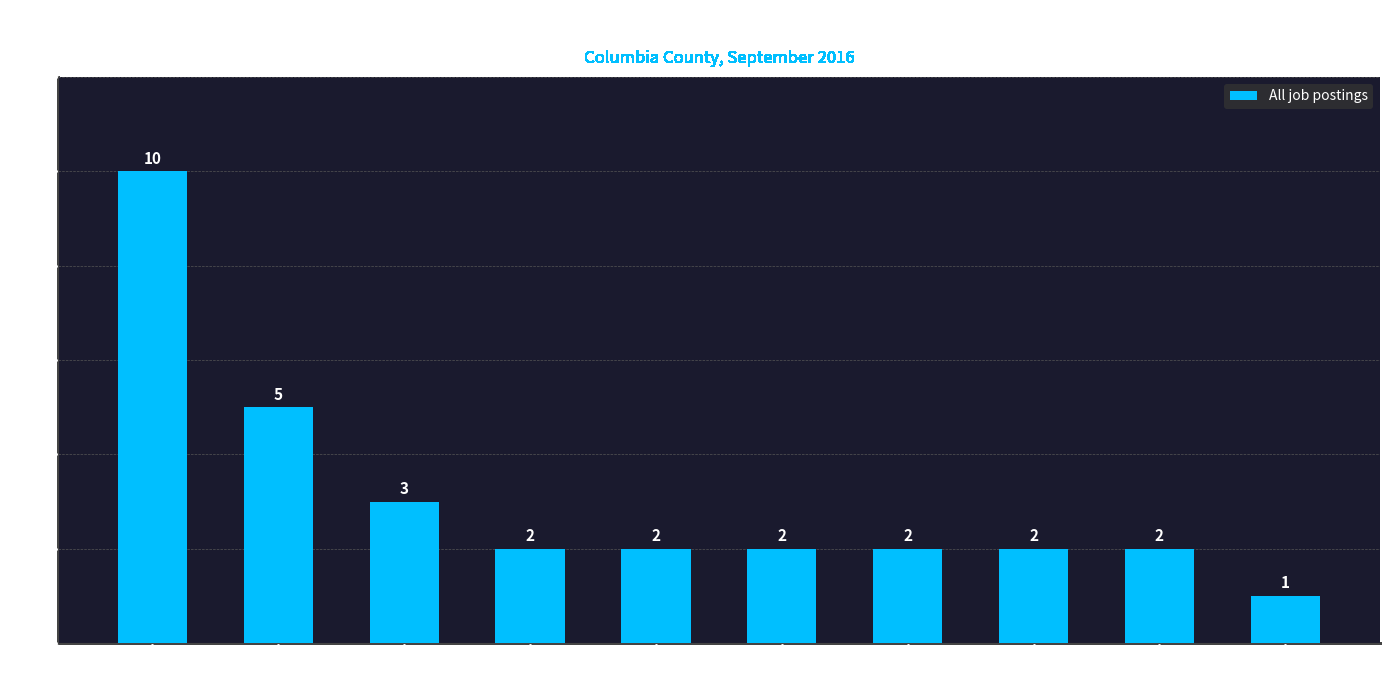

What is the label of the 9th bar from the left?

Social and Human
Service Assistants